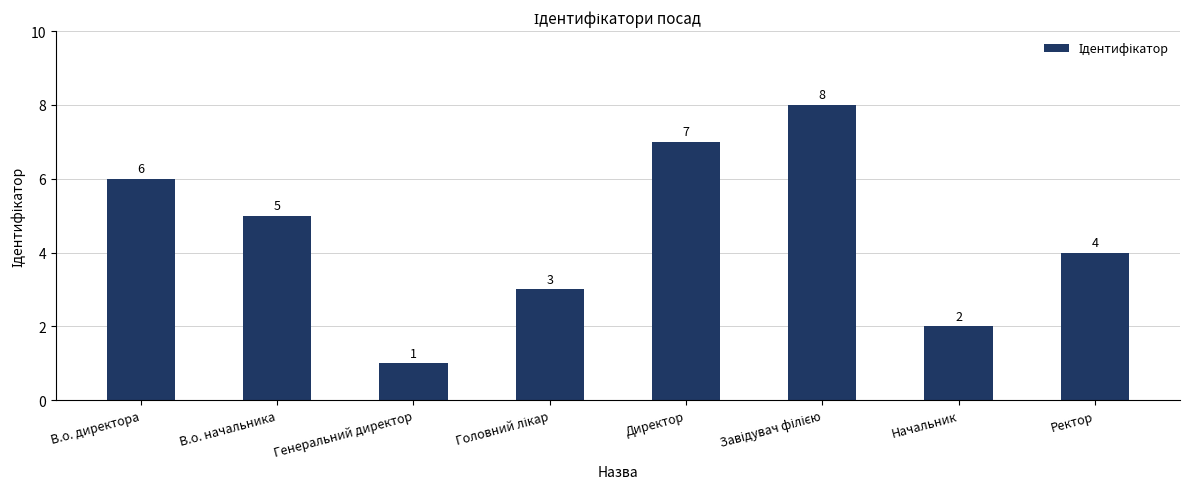

Which has a higher value, Директор or Начальник?

Директор